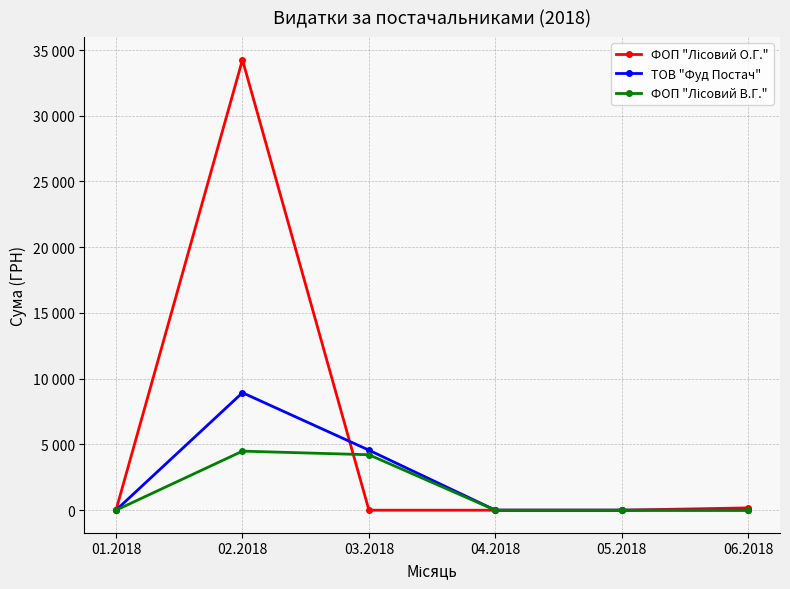

Where is ФОП "Лісовий О.Г." nearest to the value 17129?

06.2018